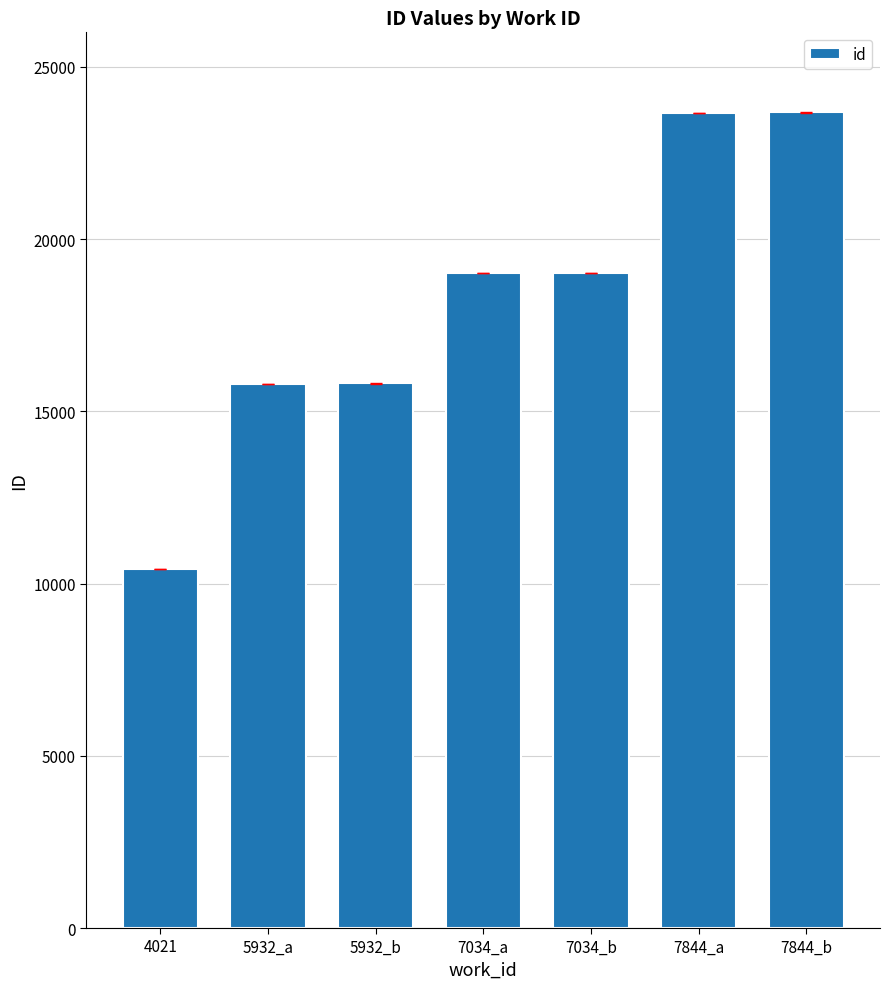

What value does the data have at 7844_b?

23675